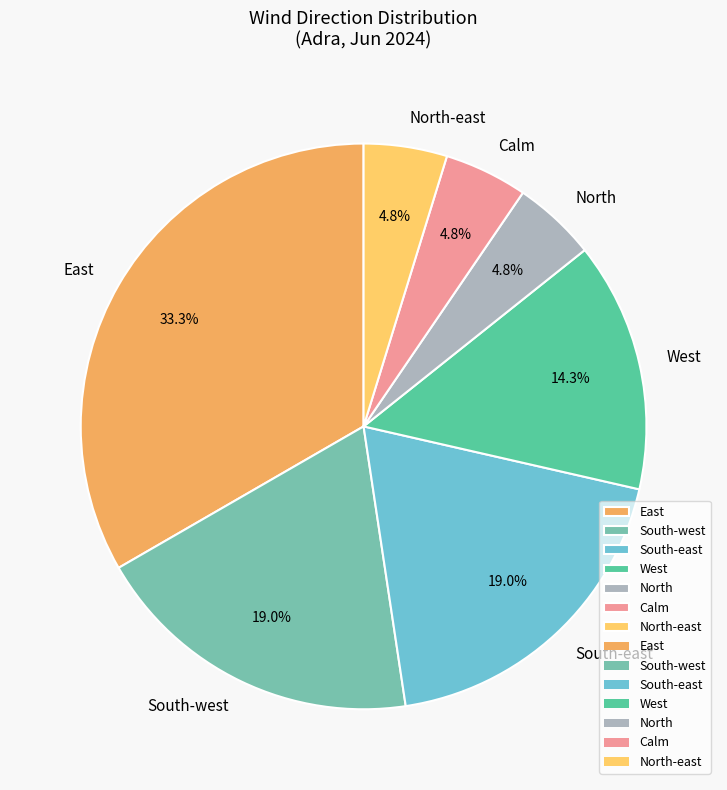

Does North represent more than half of the total?

No